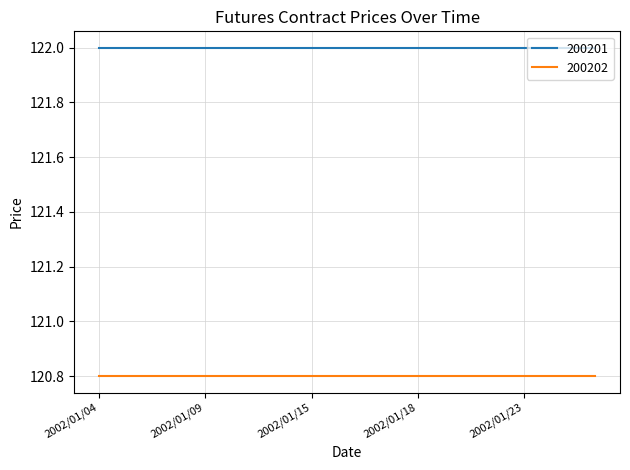

True or false: 200202 and 200201 intersect in this chart.

False